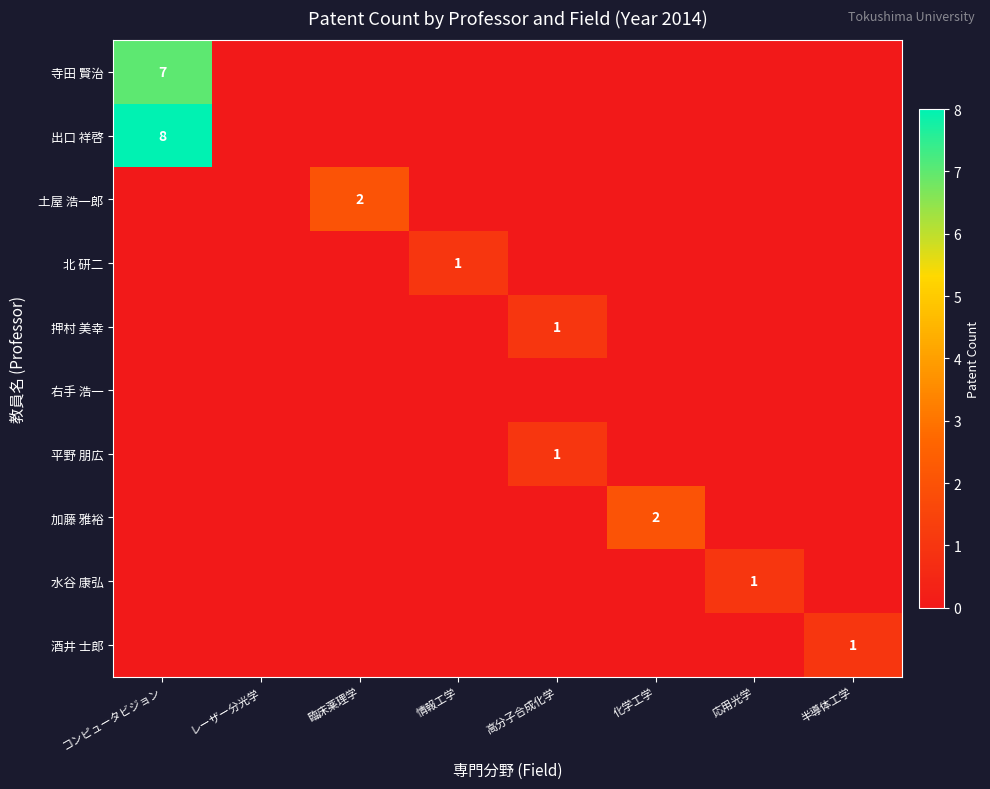

At how many categories does at least one series exceed 7?

1